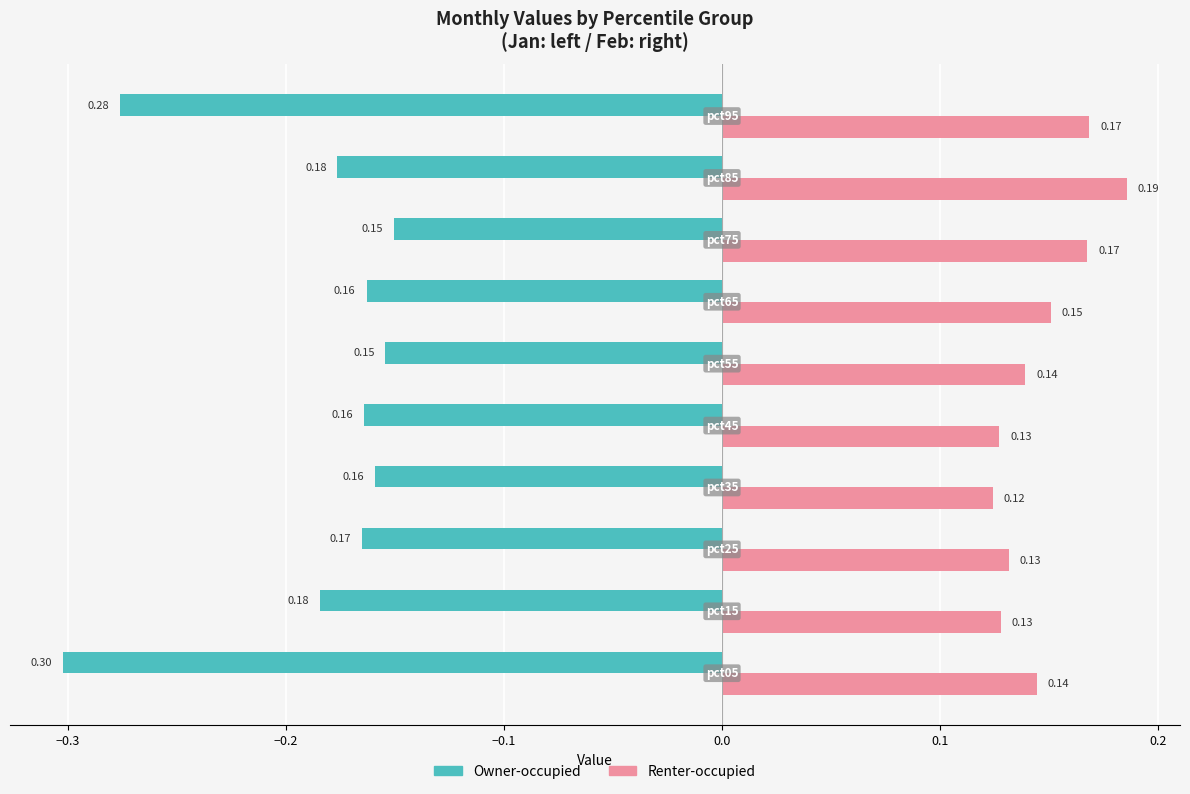

Rank the series by their average value, from lowest to highest.

Owner-occupied, Renter-occupied